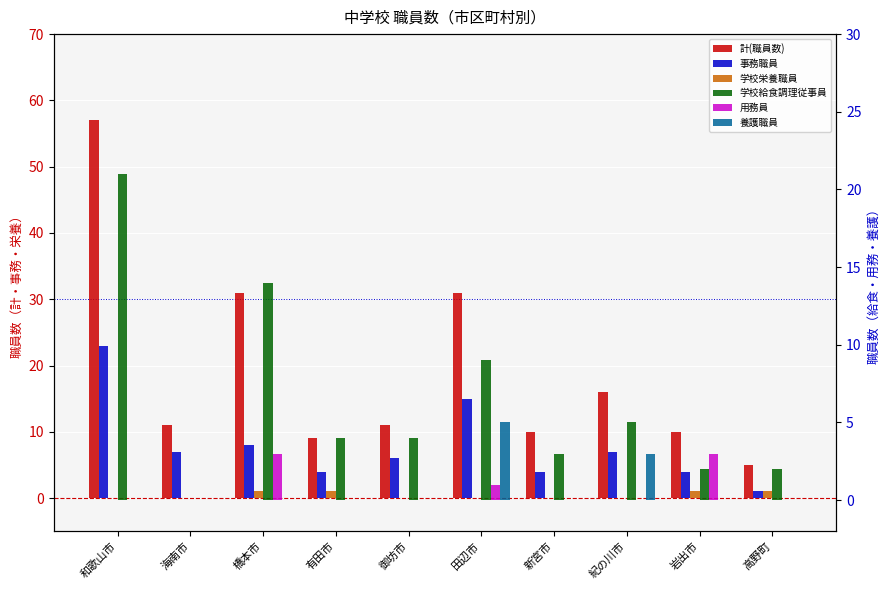

At which label does 計(職員数) first exceed 11?

和歌山市